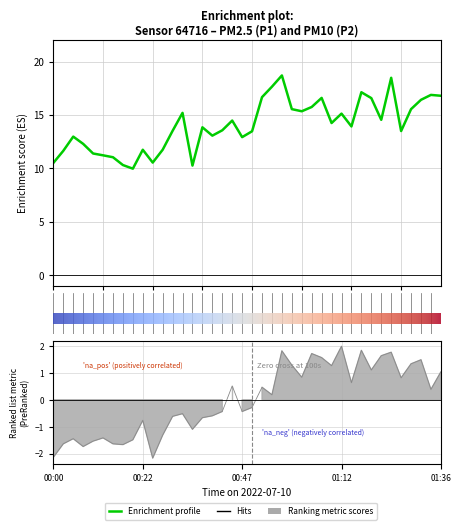

What is the average value of the P1 series?

14.0